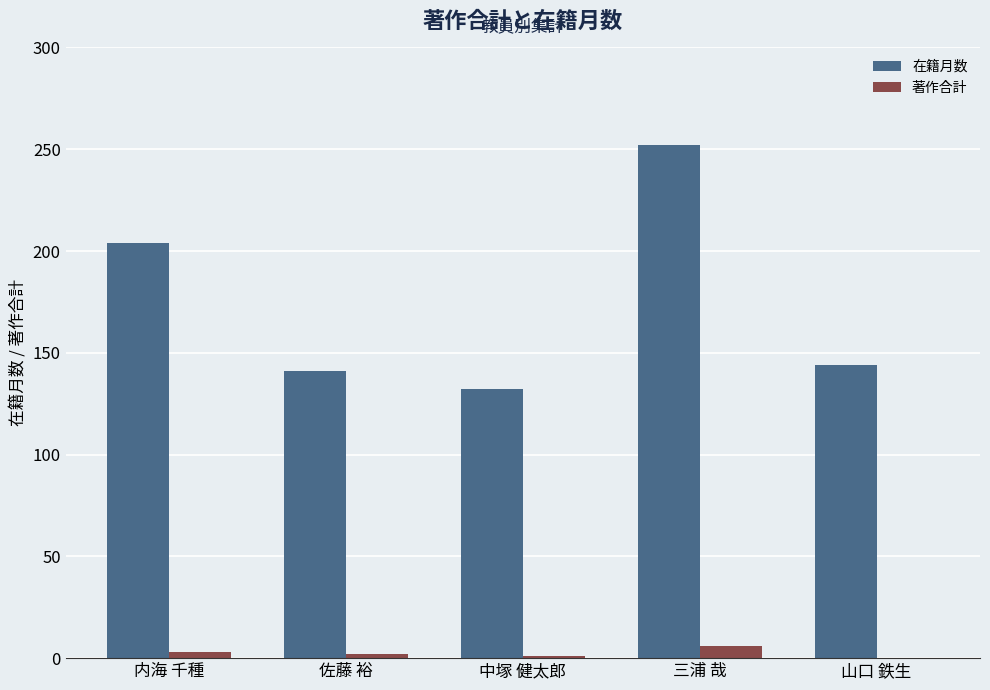

The 在籍月数 series shows 35 at 山口 鉄生. True or false?

False